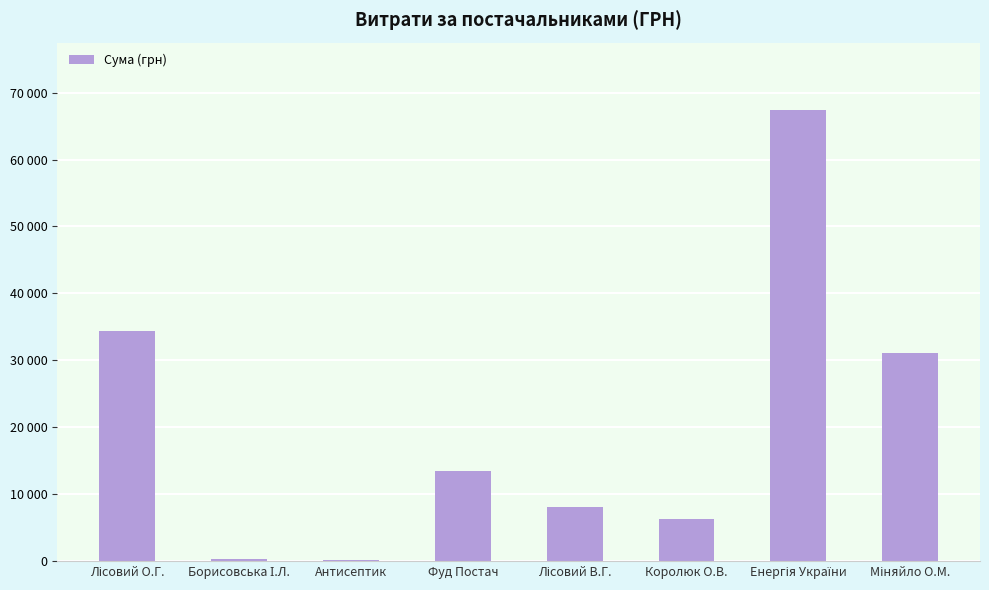

List the labels in order of value, smallest first.

Антисептик, Борисовська І.Л., Королюк О.В., Лісовий В.Г., Фуд Постач, Міняйло О.М., Лісовий О.Г., Енергія України